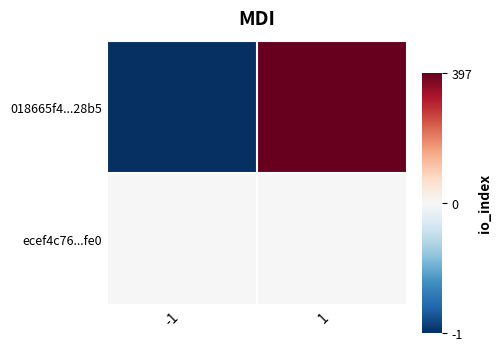

At 1, list the series in order from largest to smallest.

018665f4...28b5, ecef4c76...fe0